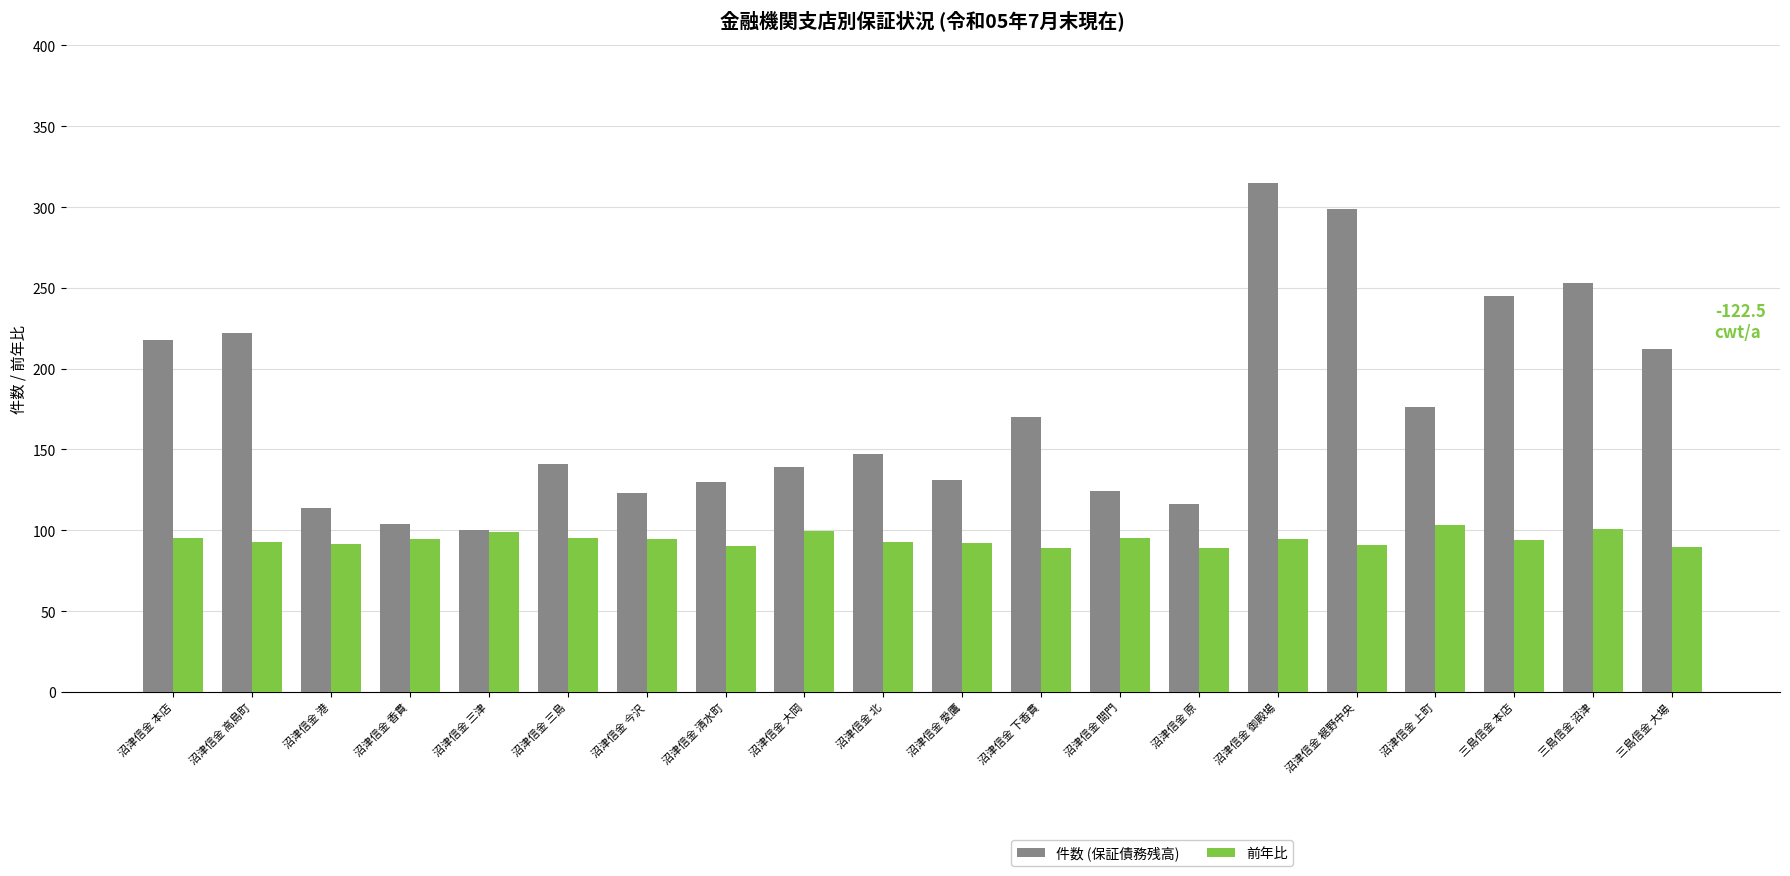

Does the chart contain stacked bars?

No